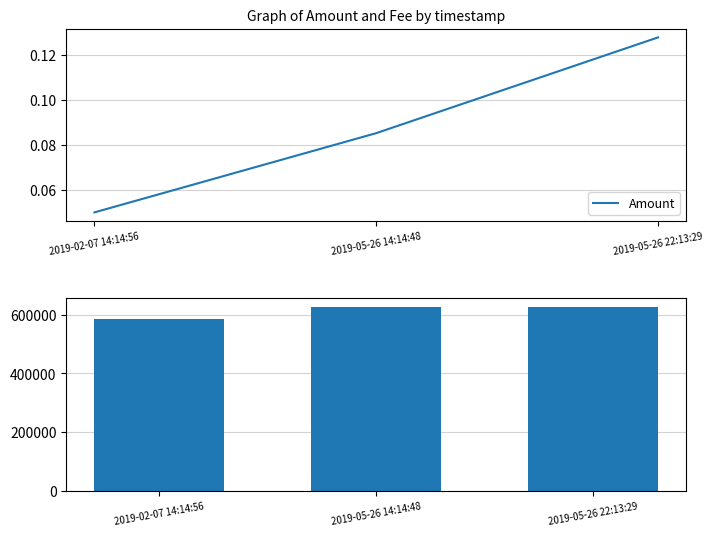

Reading left to right, transcribe all the data shown in this chart.

Amount: 0.1	0.1	0.1
Height: 586364.0	624966.0	625083.0